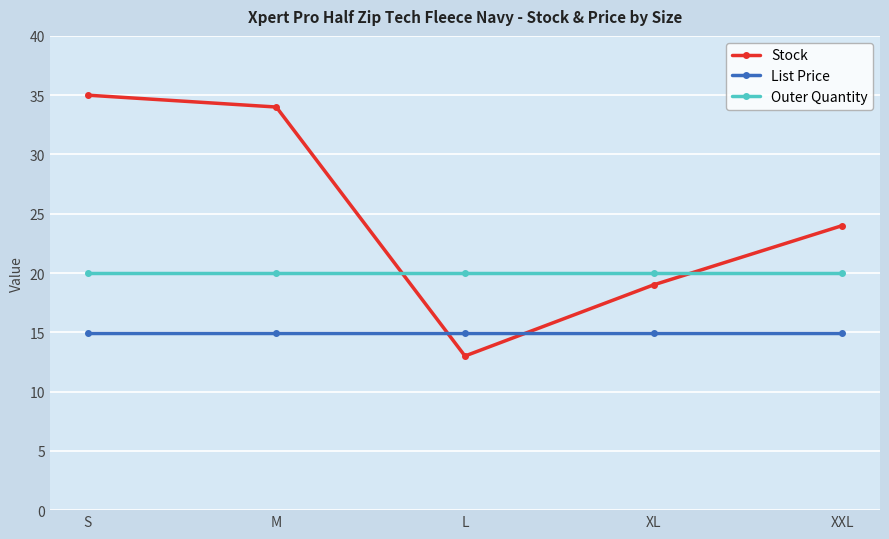

True or false: List Price and Outer Quantity cross at least once.

False